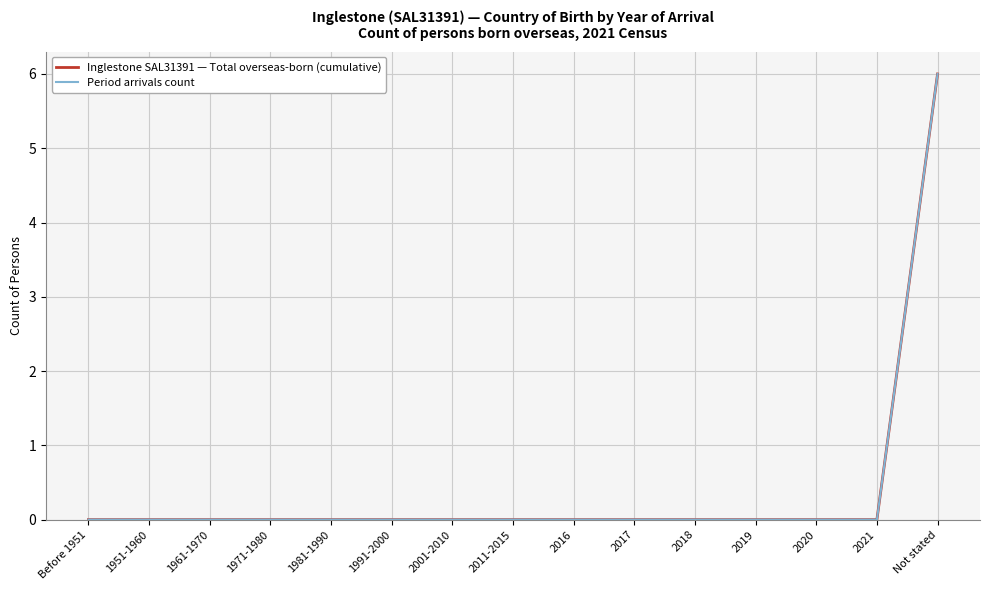

Reading right to left, what are all the values shown in this chart?

Inglestone SAL31391 — Total overseas-born (cumulative): Not stated=6	2021=0	2020=0	2019=0	2018=0	2017=0	2016=0	2011-2015=0	2001-2010=0	1991-2000=0	1981-1990=0	1971-1980=0	1961-1970=0	1951-1960=0	Before 1951=0
Period arrivals count: Not stated=6	2021=0	2020=0	2019=0	2018=0	2017=0	2016=0	2011-2015=0	2001-2010=0	1991-2000=0	1981-1990=0	1971-1980=0	1961-1970=0	1951-1960=0	Before 1951=0